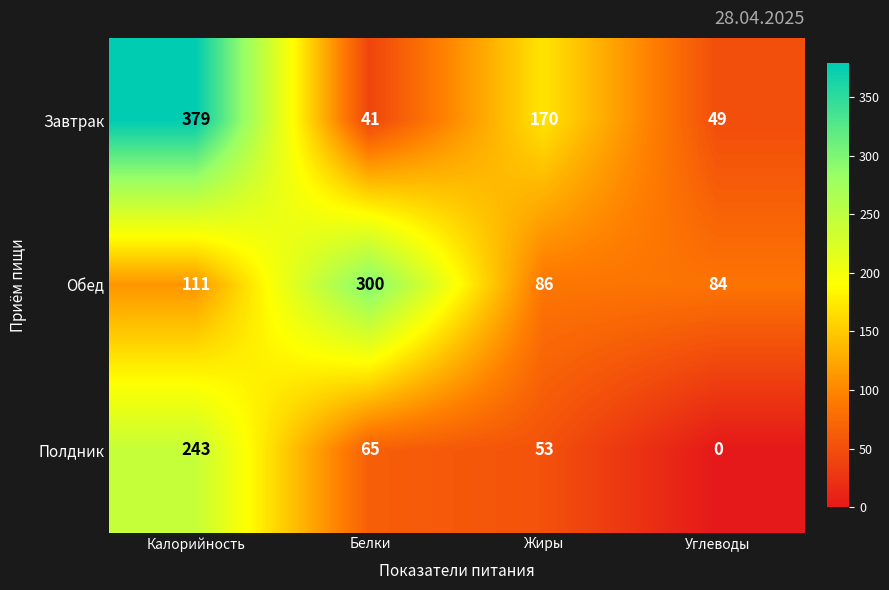

Which label corresponds to the smallest value in the chart?

Углеводы